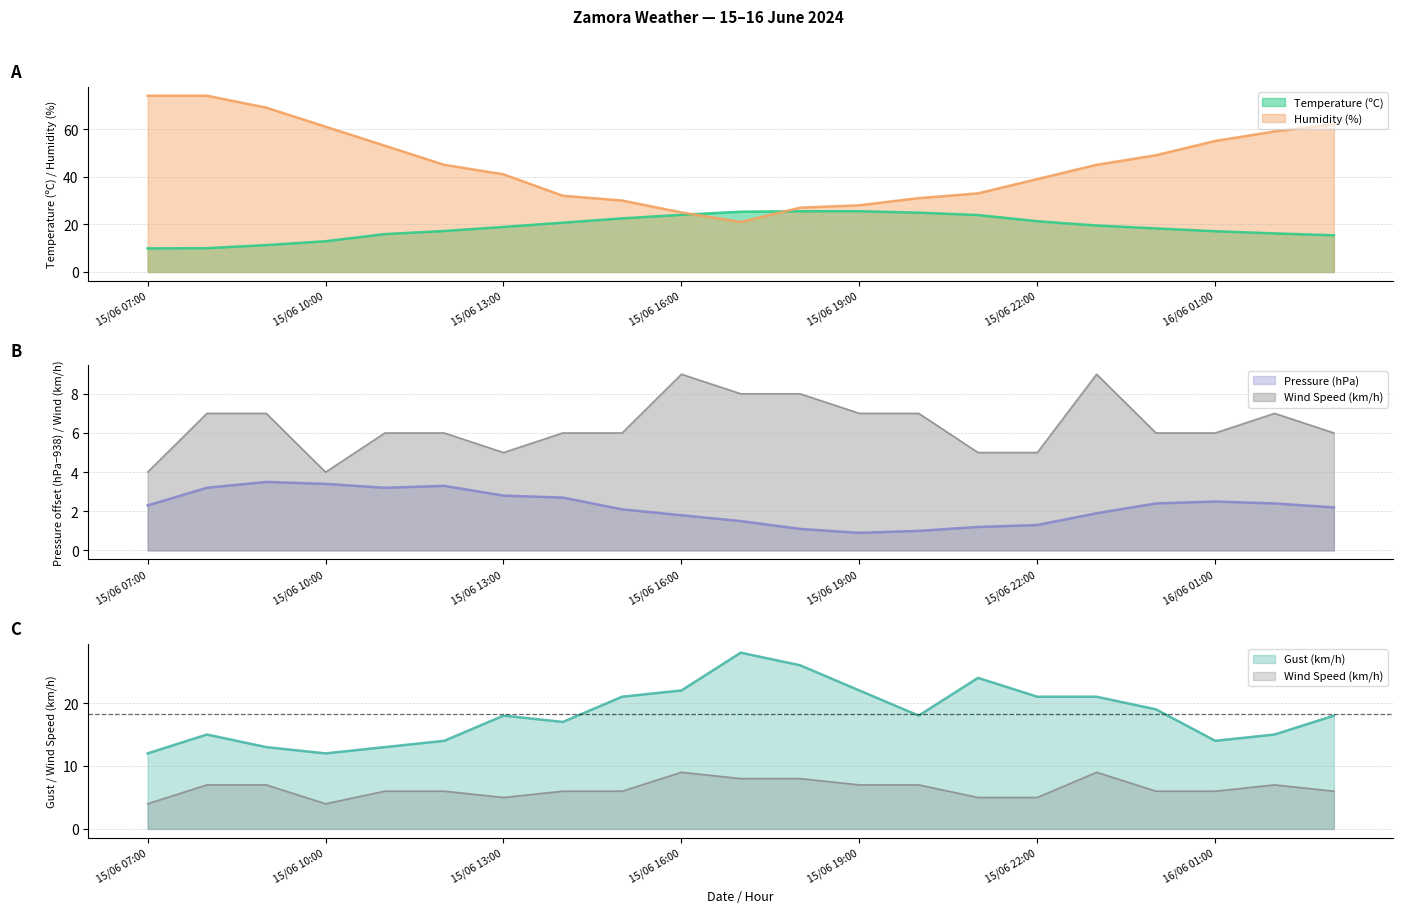

True or false: Humidity (%) and Wind Speed (km/h) cross at least once.

False